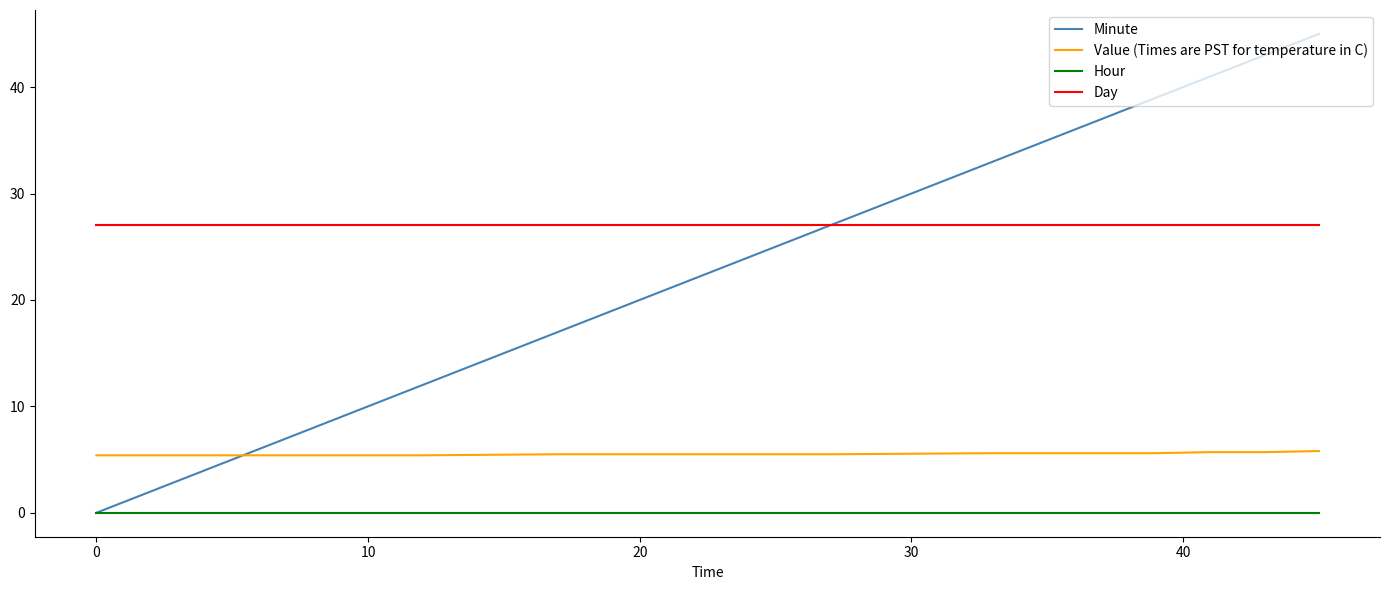

Which series has the largest total across all categories?

Day